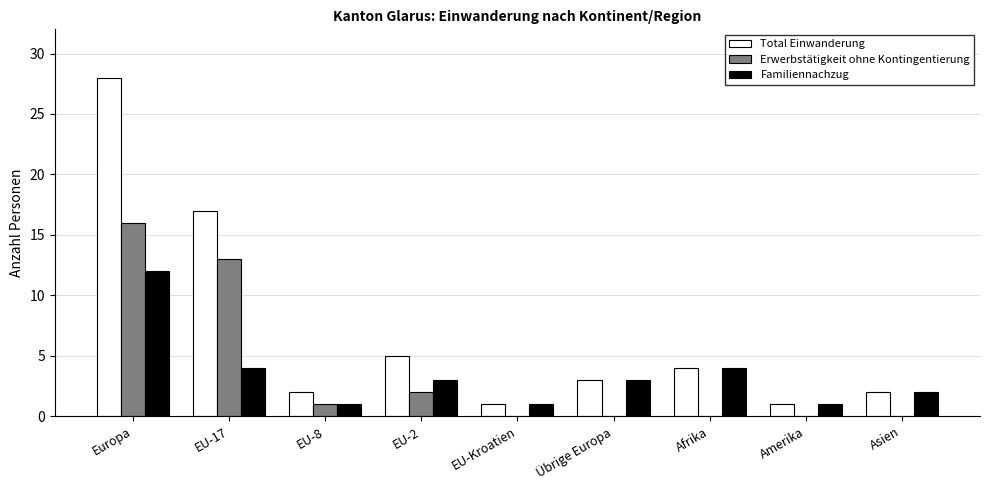

The value of Total Einwanderung at Europa is 50. True or false?

False